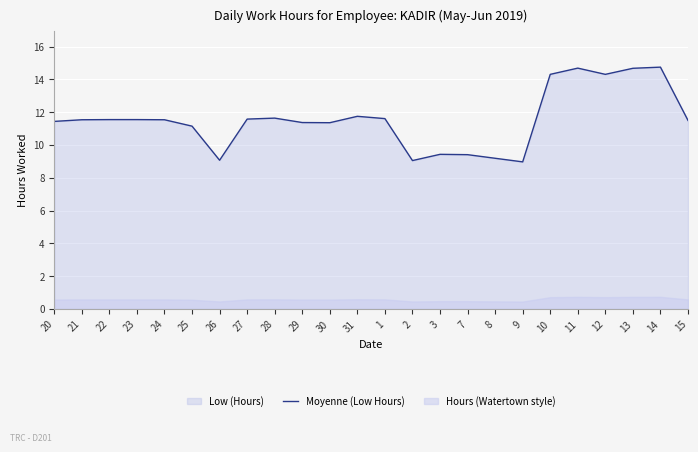

Which category has the highest value across all series?

14